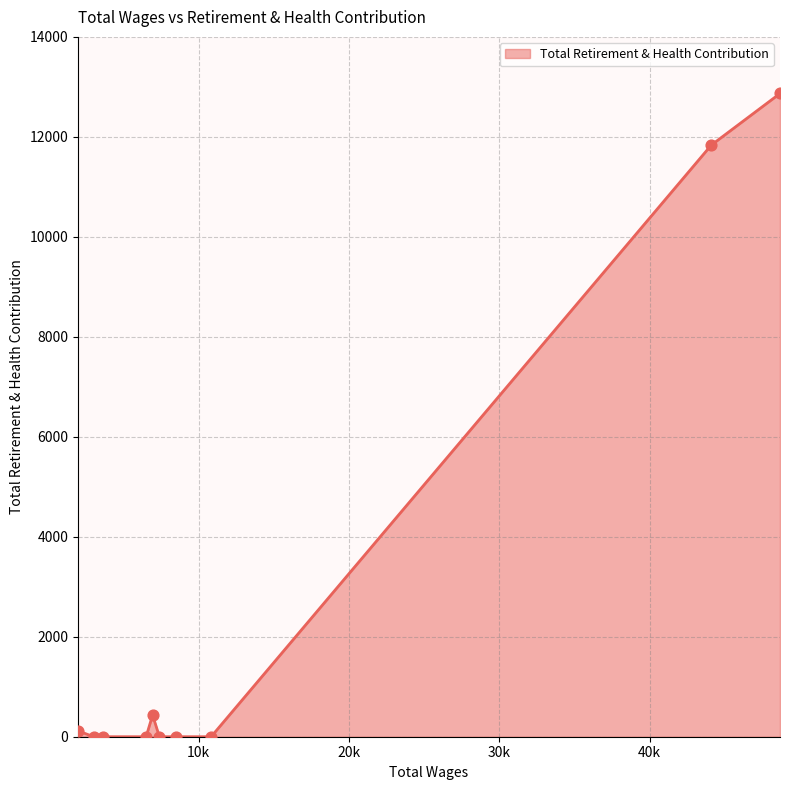

What is the greatest value displayed?

12868